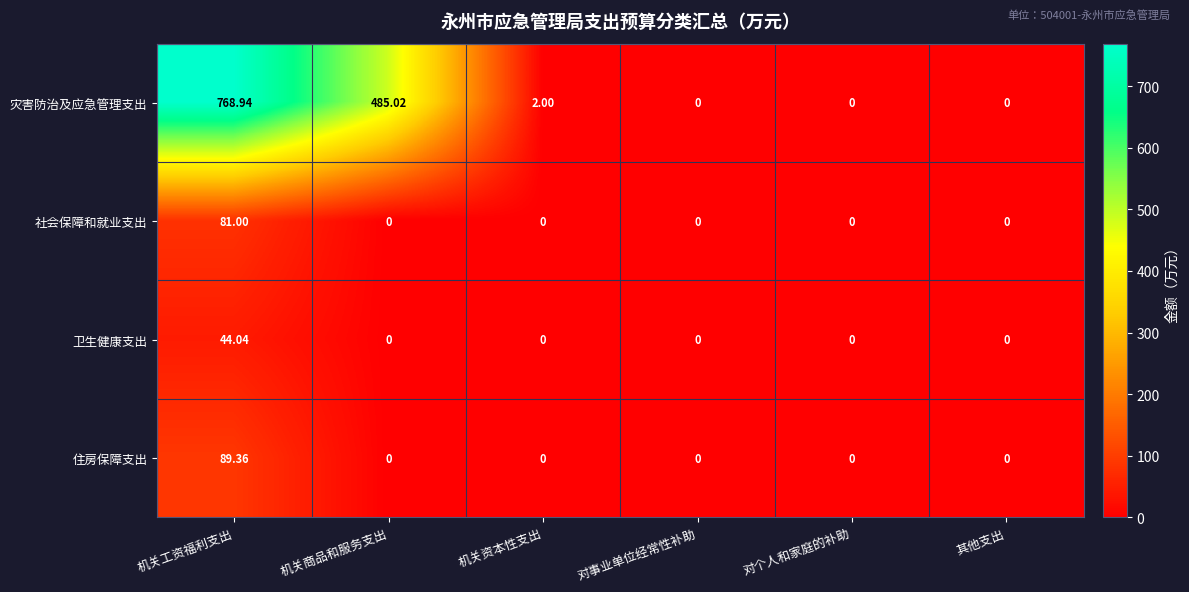

Which series has the largest range (max minus min)?

灾害防治及应急管理支出